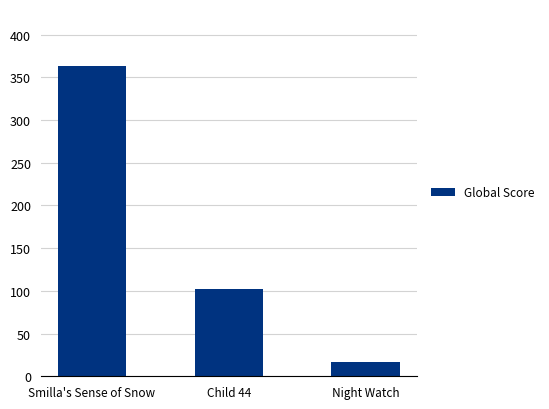

What is the sum of the values at Night Watch and Child 44?

119